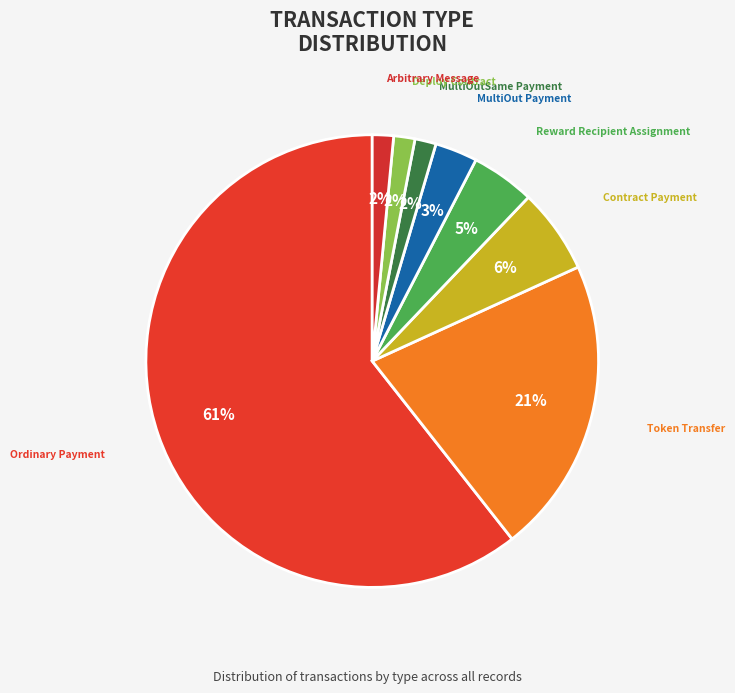

Do Ordinary Payment and Token Transfer together represent more than half of the pie?

Yes